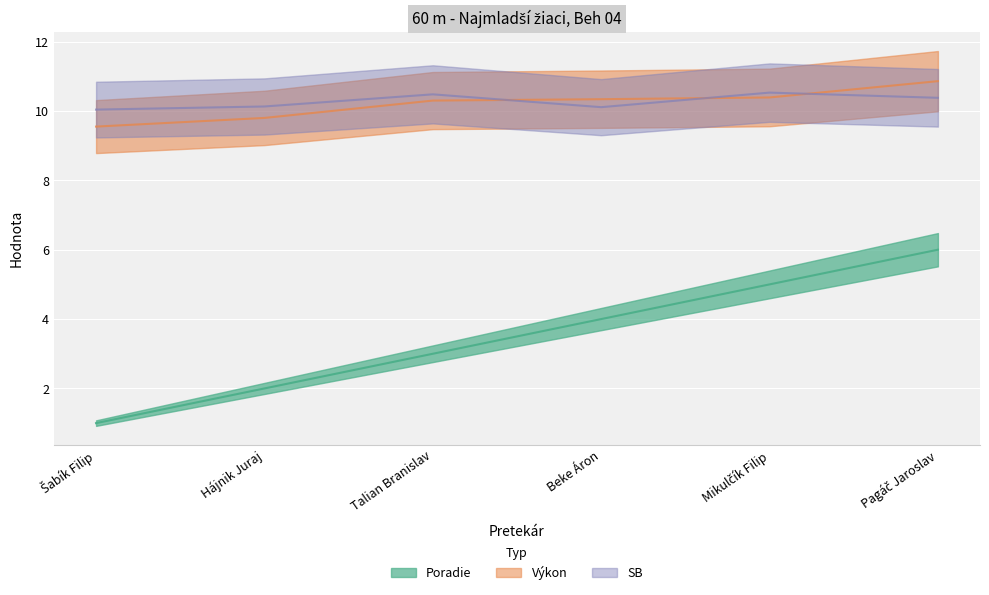

What is the difference between the maximum and minimum values in the Poradie series?

5.0